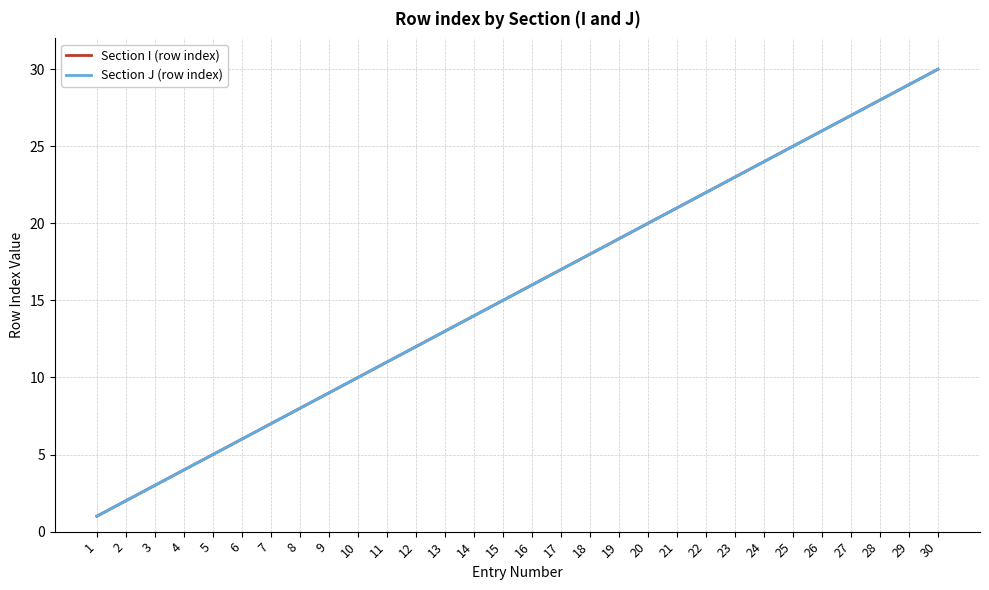

True or false: Section I (row index) has more than 0 points higher than both neighbors.

False